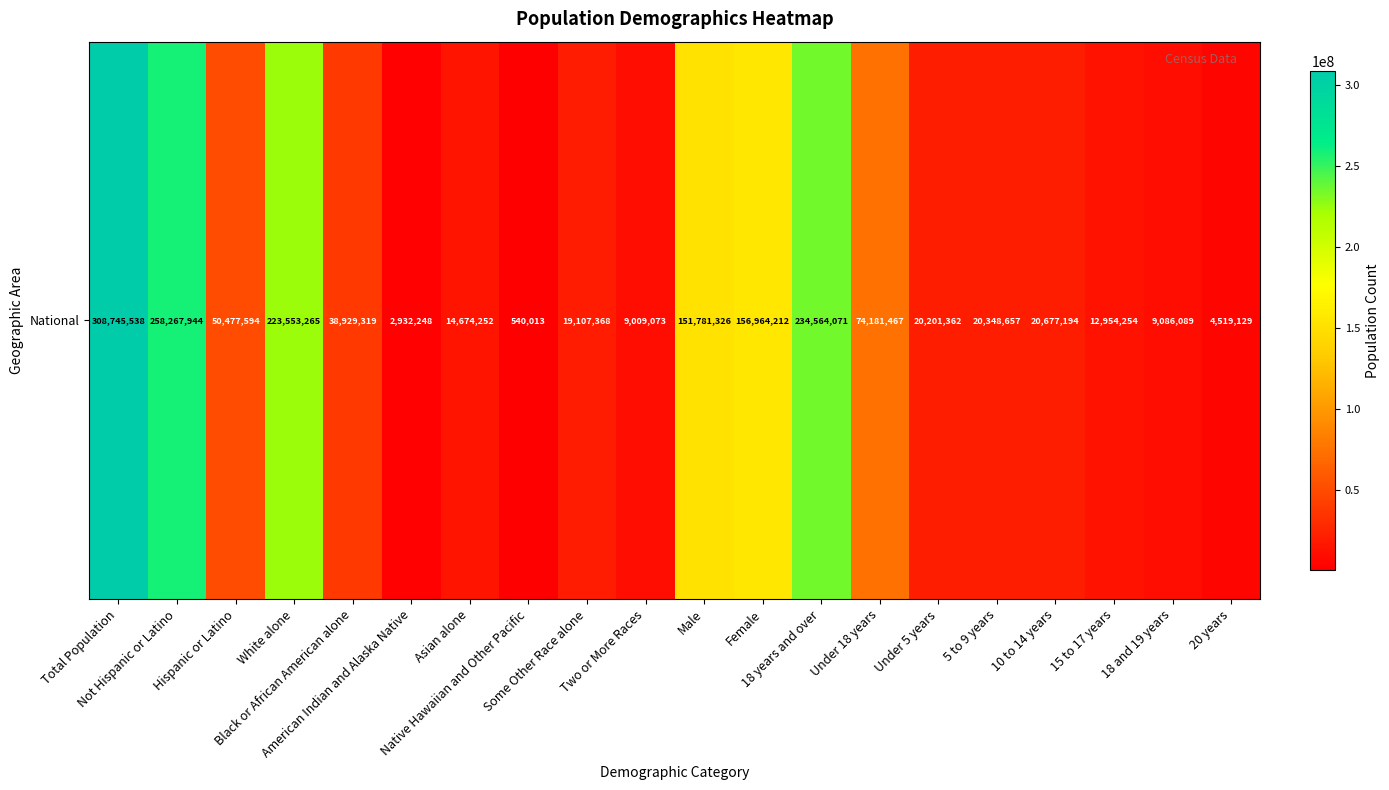

How many values exceed 20677194?

9